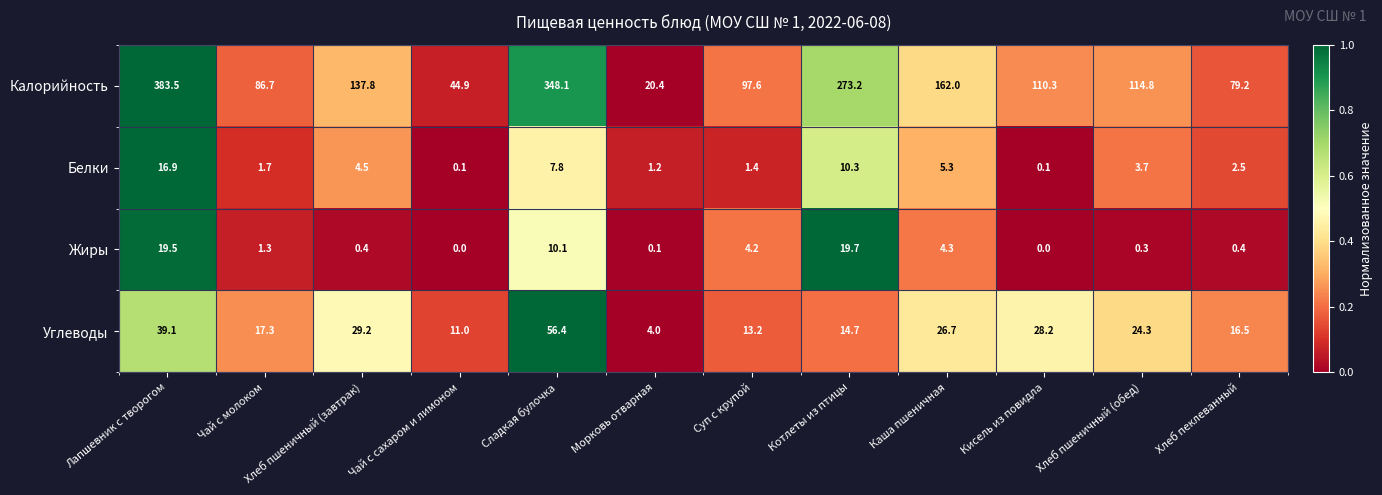

At how many categories does at least one series exceed 267?

3